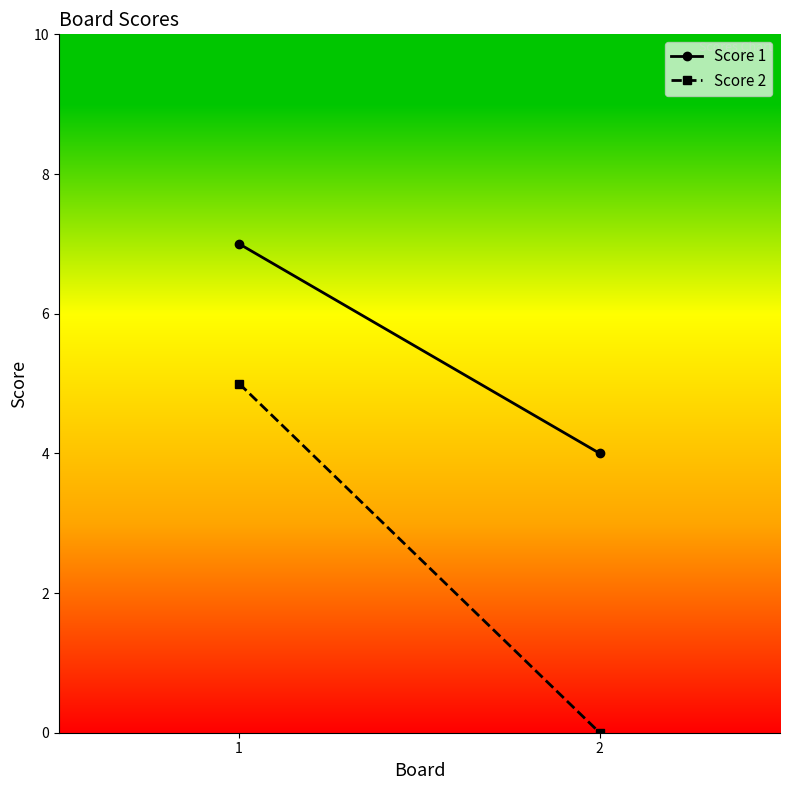

How many values in the Score 1 series are below 7?

1